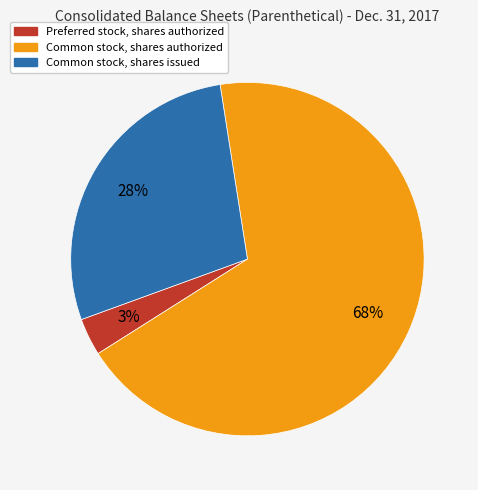

Count the number of slices in the pie.

3